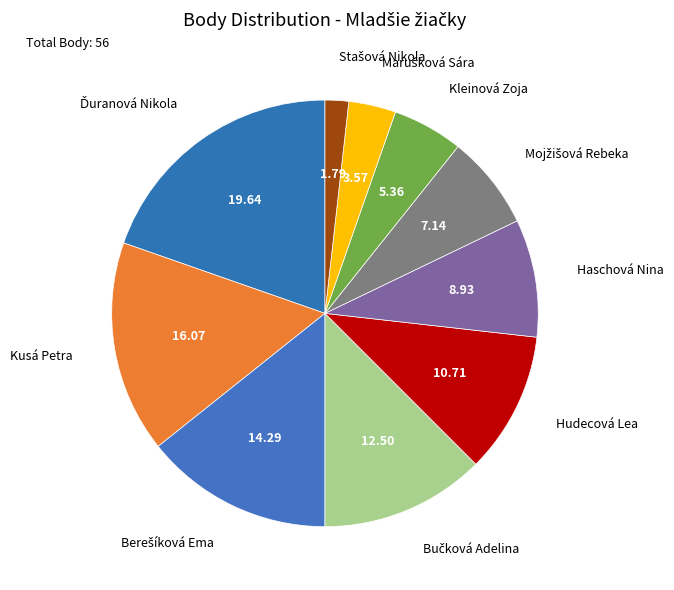

Count the number of slices in the pie.

10